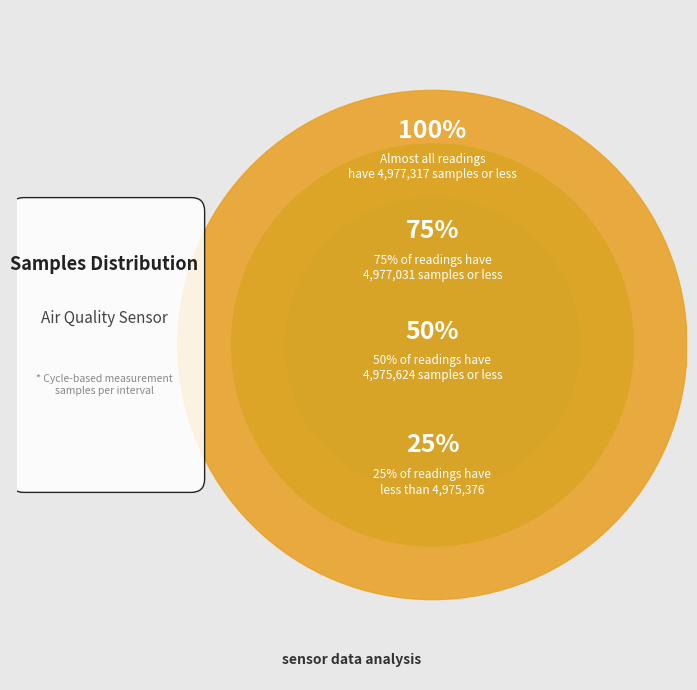

Is there any slice that represents more than half of the pie?

No